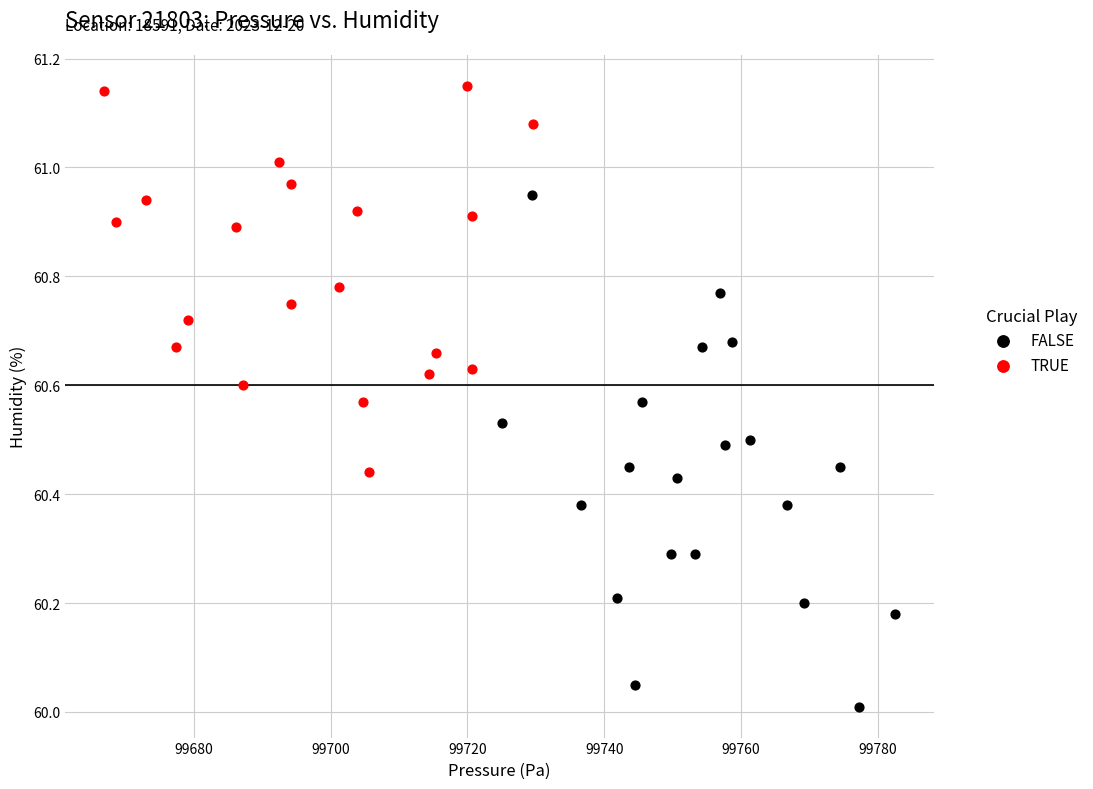

Which series reaches the minimum Y coordinate?

FALSE